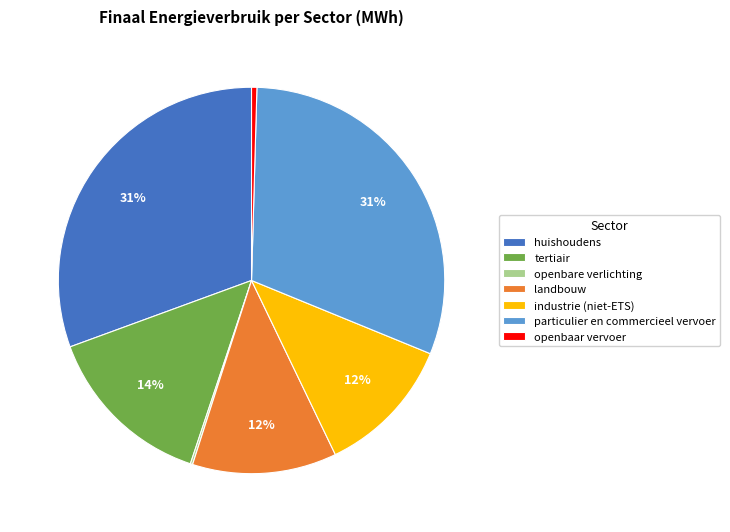

Is there a majority slice in this chart?

No